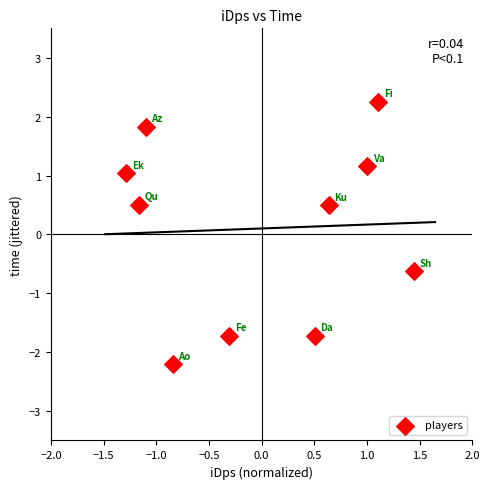

What is the range of Y values (max minus min)?

4.5